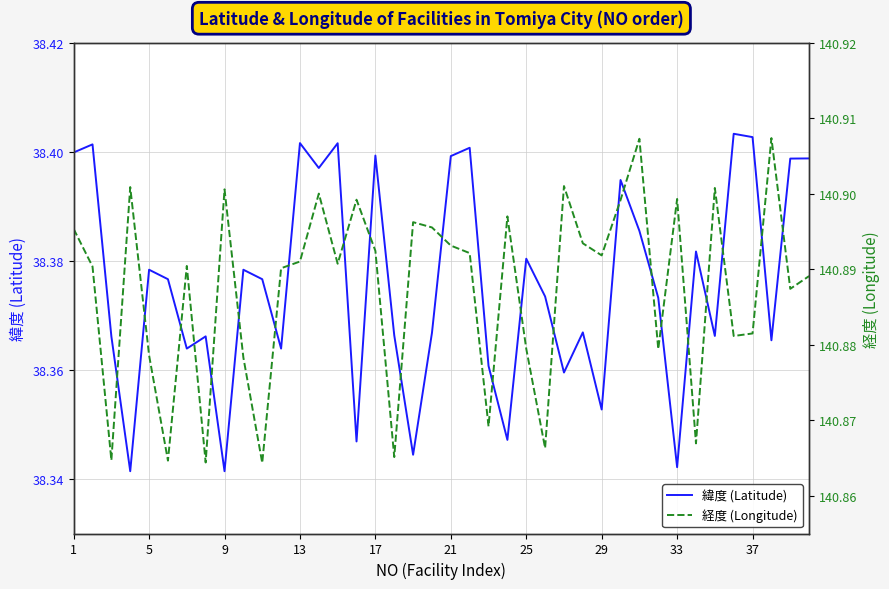

Is it true that 緯度 (Latitude) equals 38.4 at 1?

True